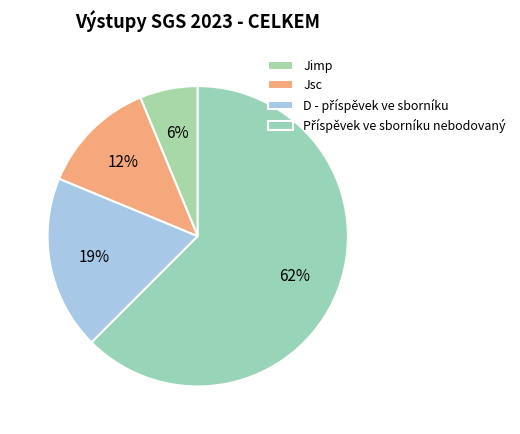

To the nearest percent, what portion does D - příspěvek ve sborníku represent?

19%